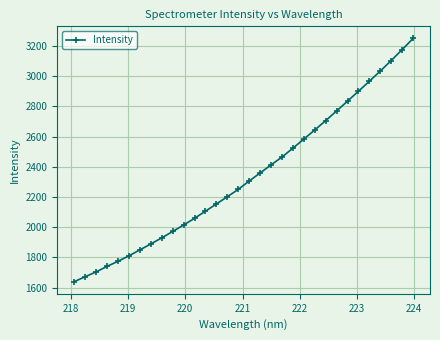

What is the difference between the maximum and minimum values?

1610.1